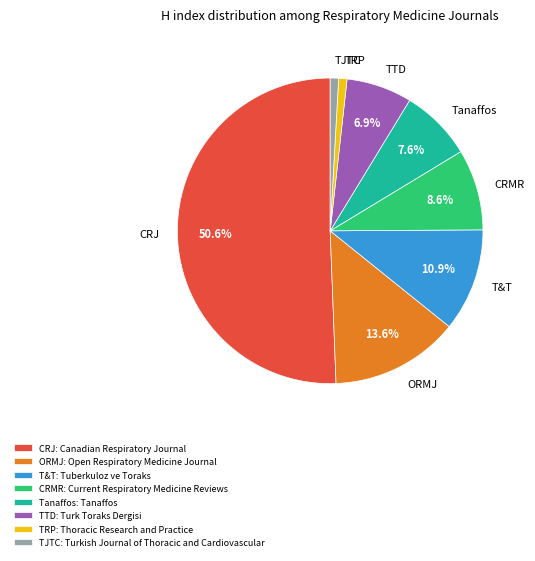

Is the sum of ORMJ and Tanaffos greater than half?

No